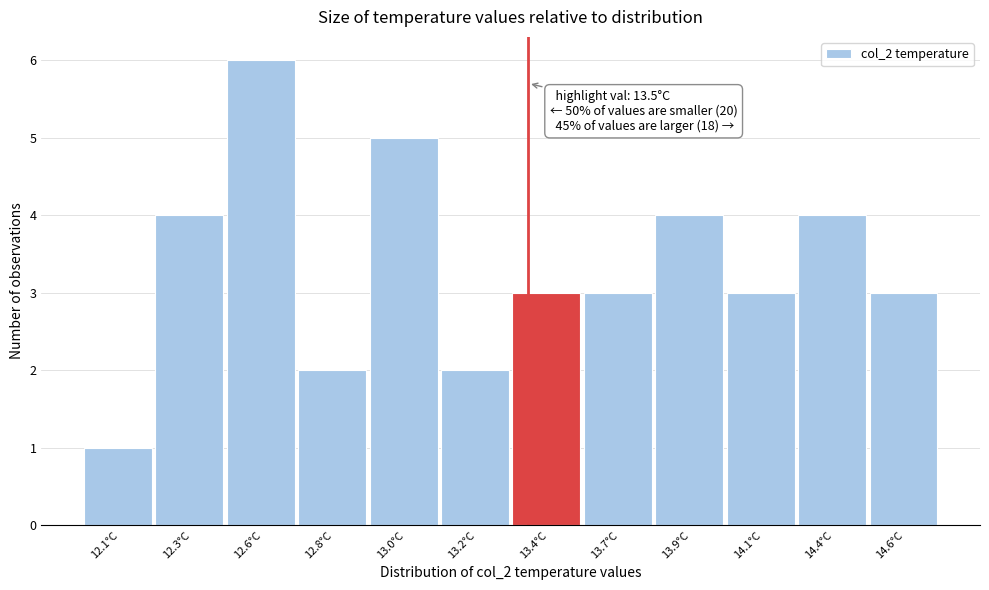

Reading left to right, list all the values displayed in this chart.

12.1°C=1	12.3°C=4	12.6°C=6	12.8°C=2	13.0°C=5	13.2°C=2	13.4°C=3	13.7°C=3	13.9°C=4	14.1°C=3	14.4°C=4	14.6°C=3